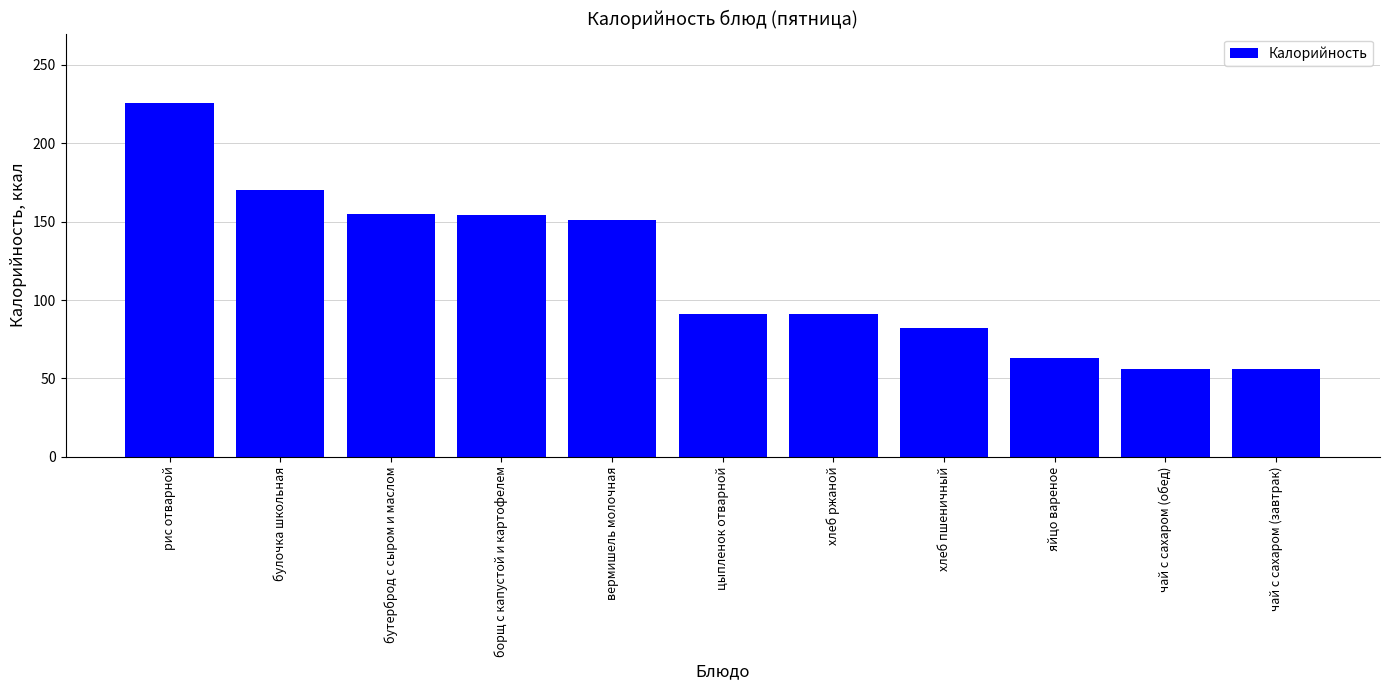

What position from the left is цыпленок отварной?

6